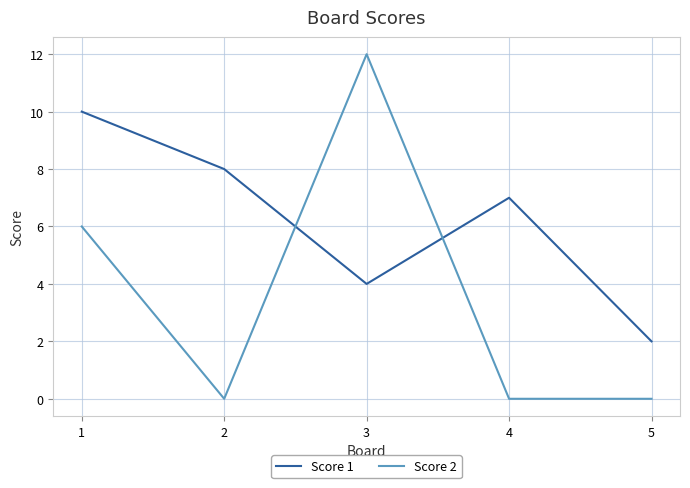

Where is the first local minimum for Score 1?

3